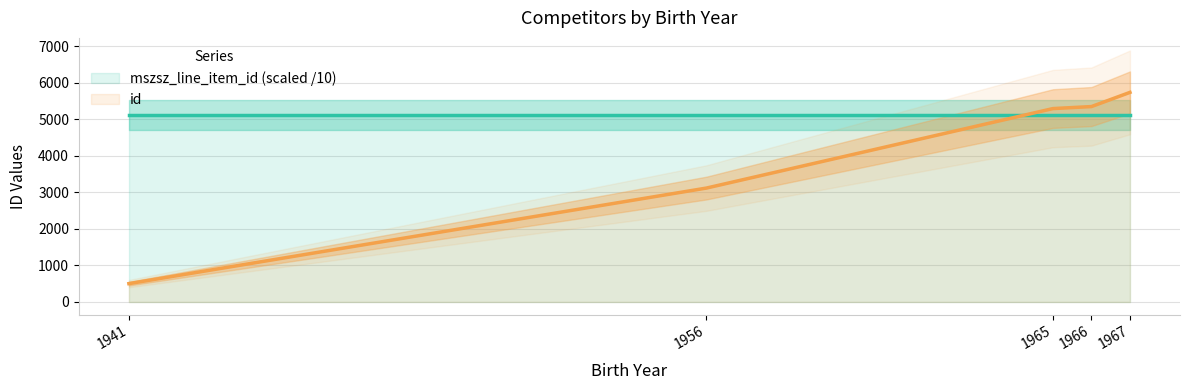

What is the difference between the second highest and second lowest values?

2229